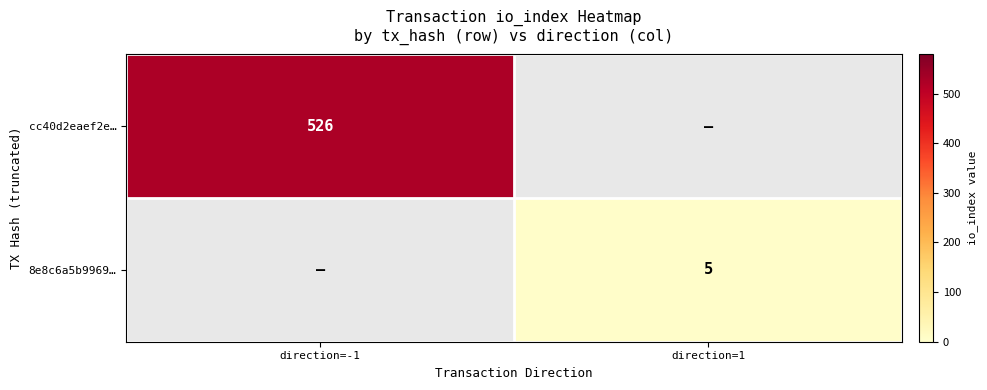

The value of cc40d2eaef2e… at direction=-1 is 106. True or false?

False